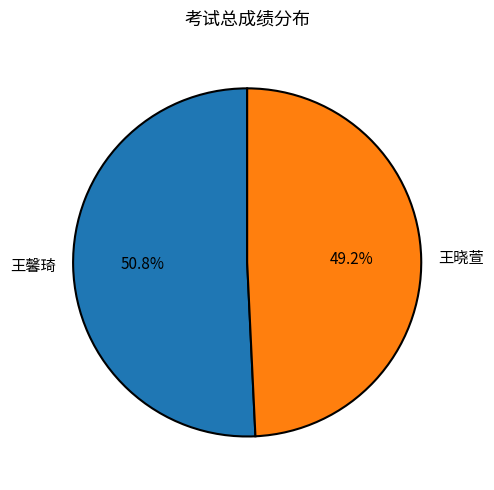

What is the majority slice?

王馨琦